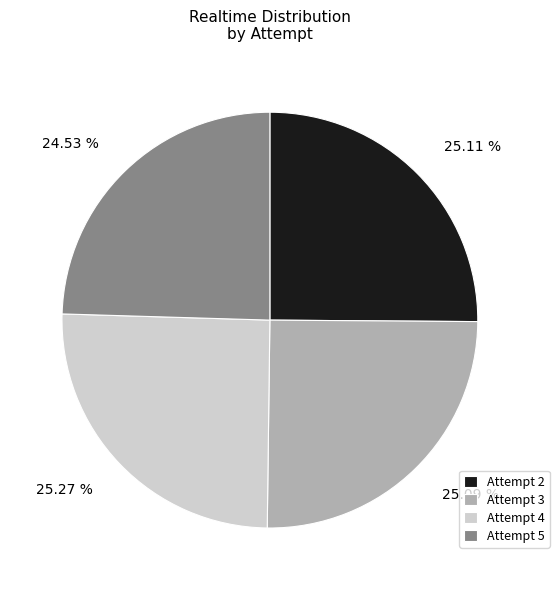

What percentage is the Attempt 4 slice, to the nearest percent?

25%